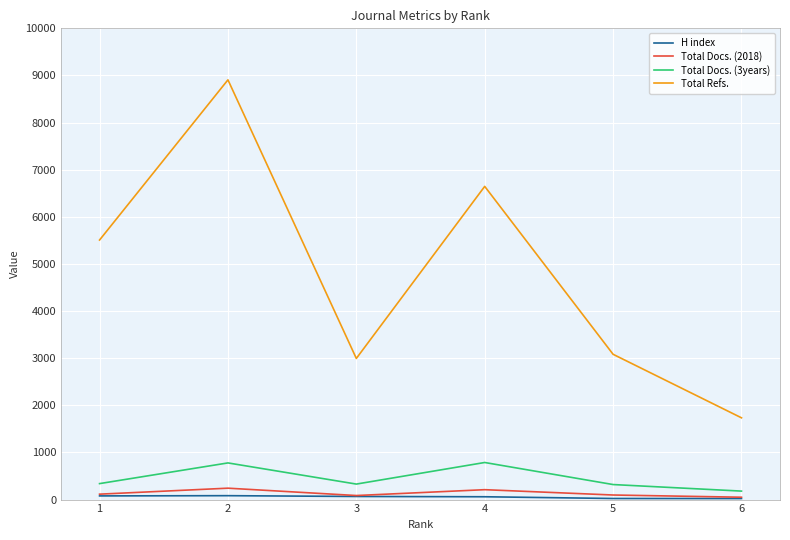

Is the value of Total Refs. at 2 greater than the value of Total Docs. (3years) at 5?

Yes